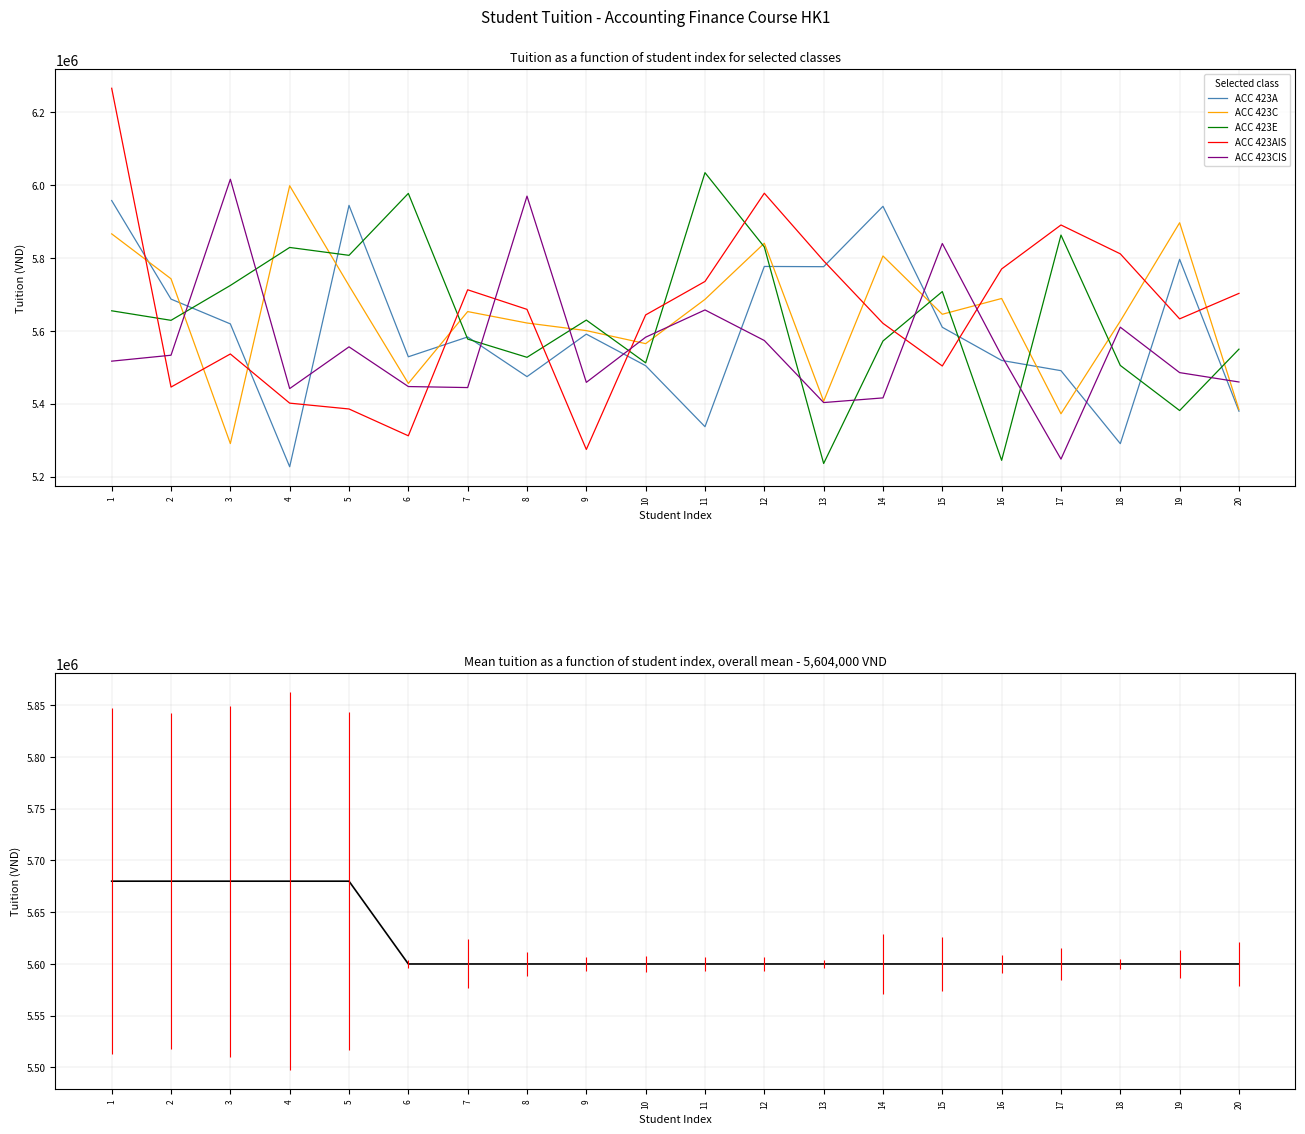

How many distinct data groups are displayed?

6